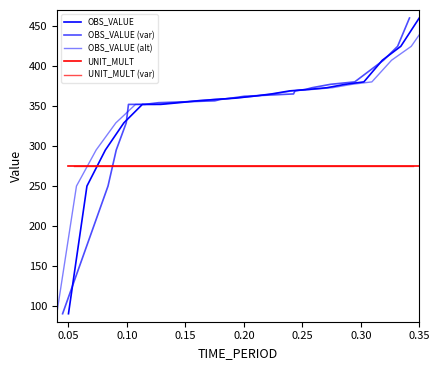

Read the UNIT_MULT value at 0.25.

275.0